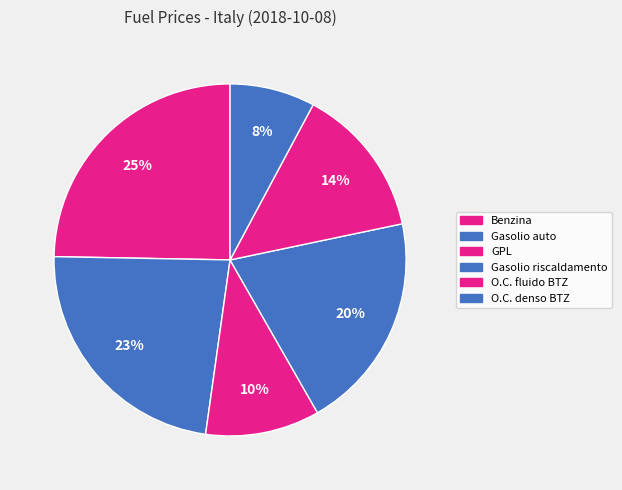

Is the sum of O.C. denso BTZ and O.C. fluido BTZ greater than half?

No